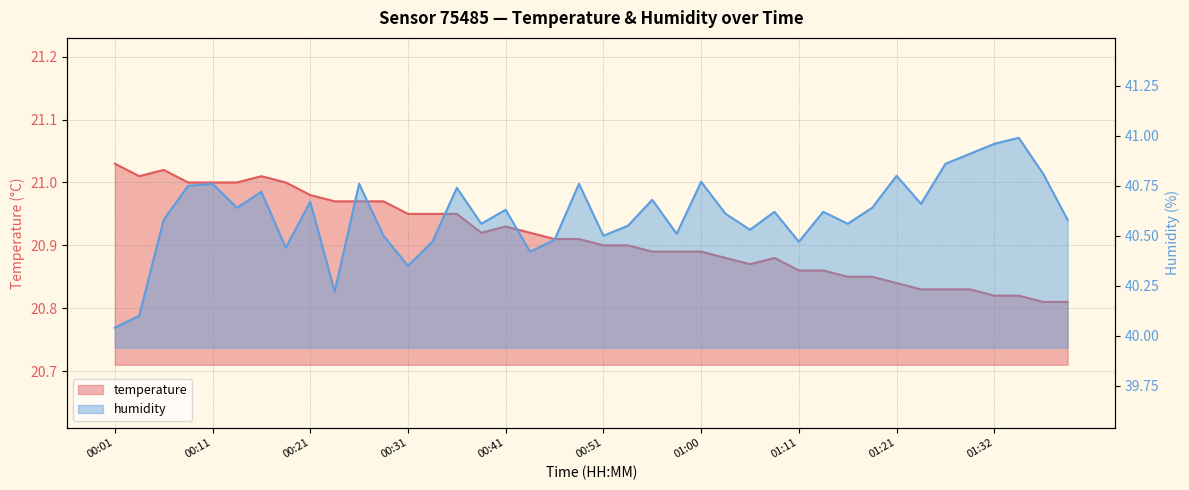

The humidity series shows 8.4 at 00:58. True or false?

False